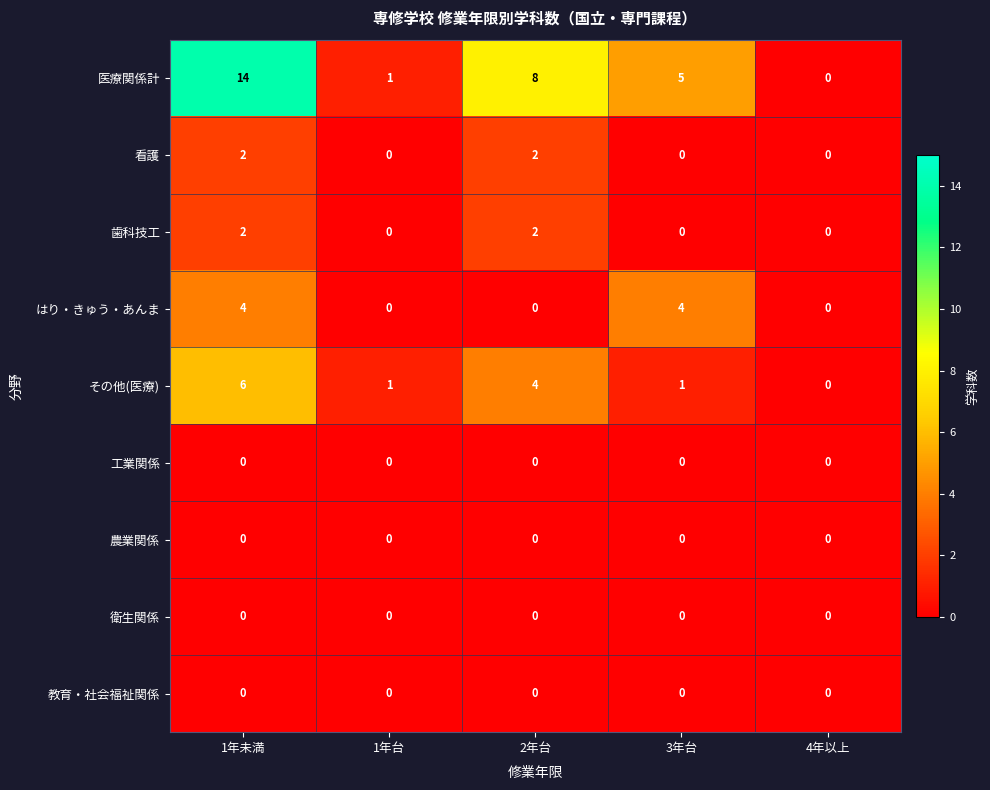

Between 1年未満 and 1年台, which series saw the biggest shift?

医療関係計